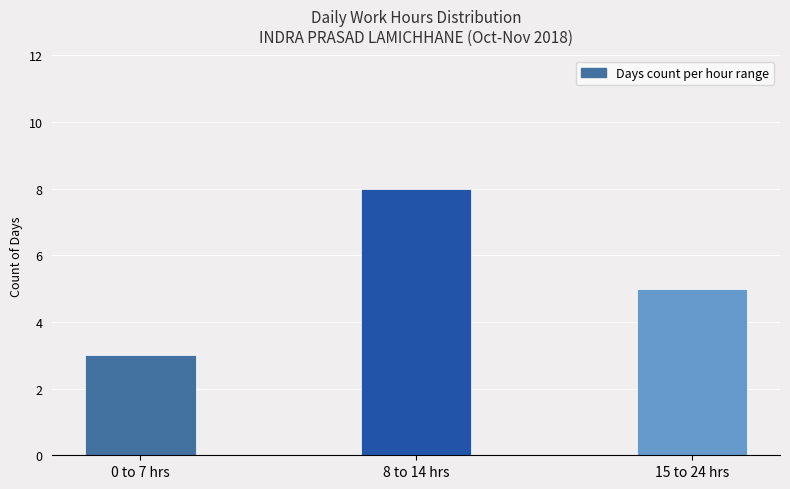

Rank the categories by value from lowest to highest.

0 to 7 hrs, 15 to 24 hrs, 8 to 14 hrs